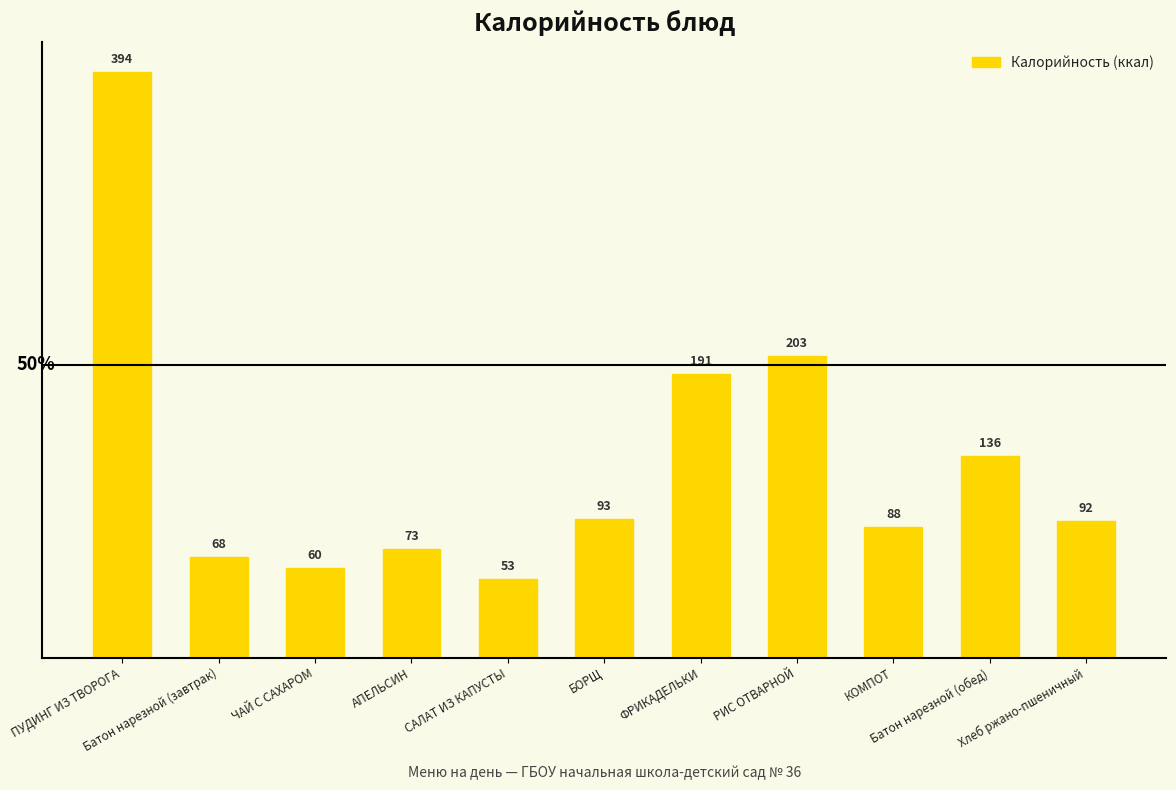

What is the value of the 8th bar from the left?

203.0